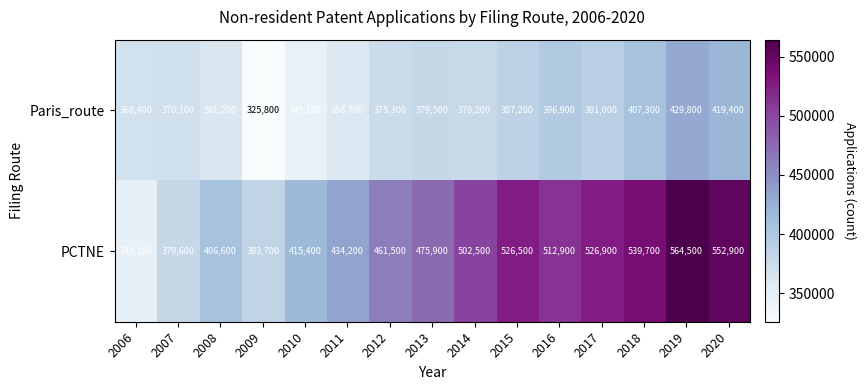

How many distinct data groups are displayed?

2